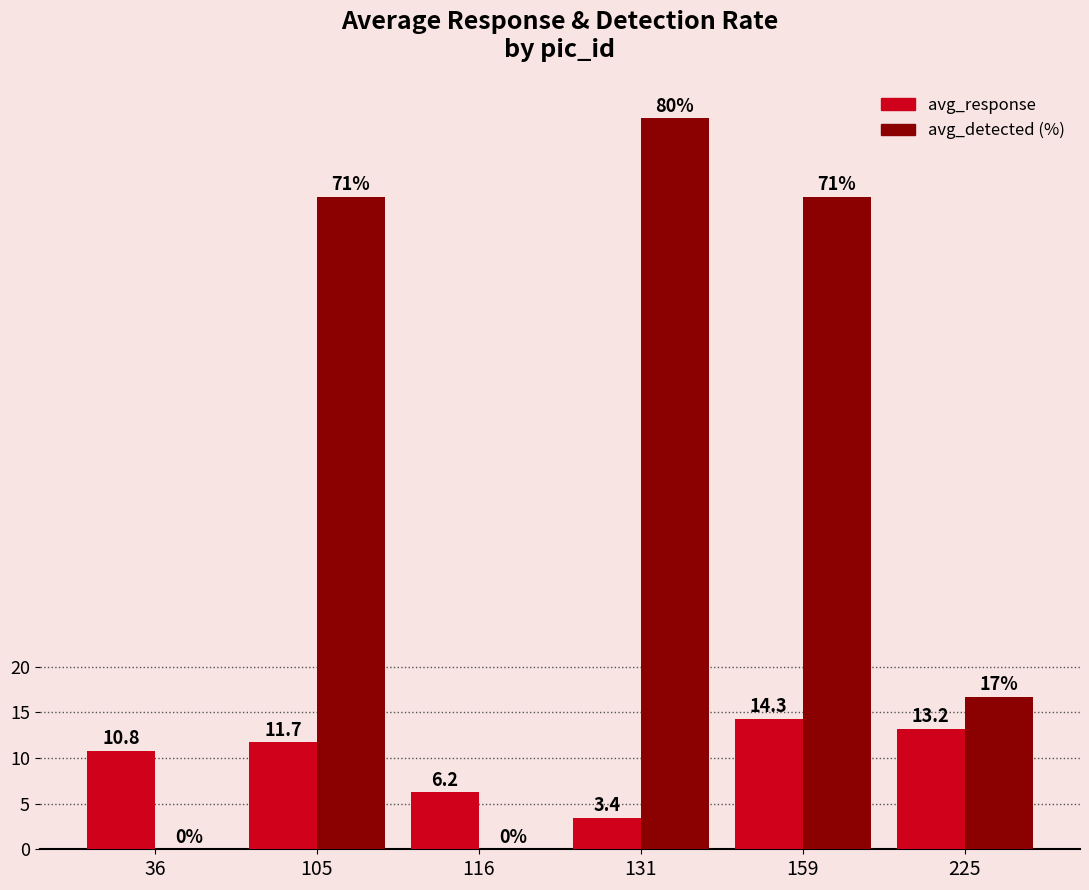

What is the spread (max minus min) of values at 116?

6.2